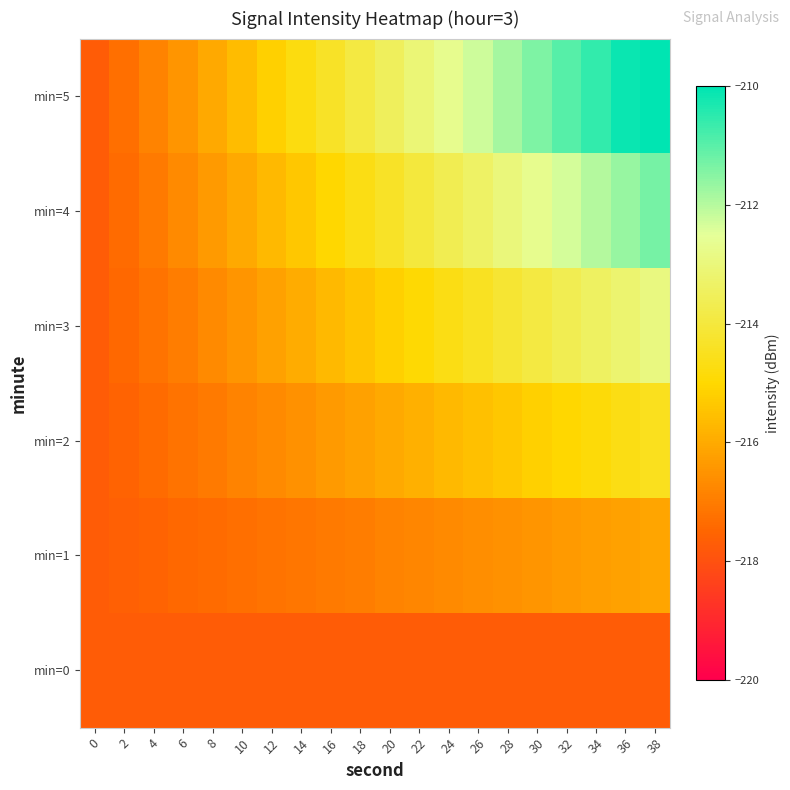

How many data points does each series have?

20